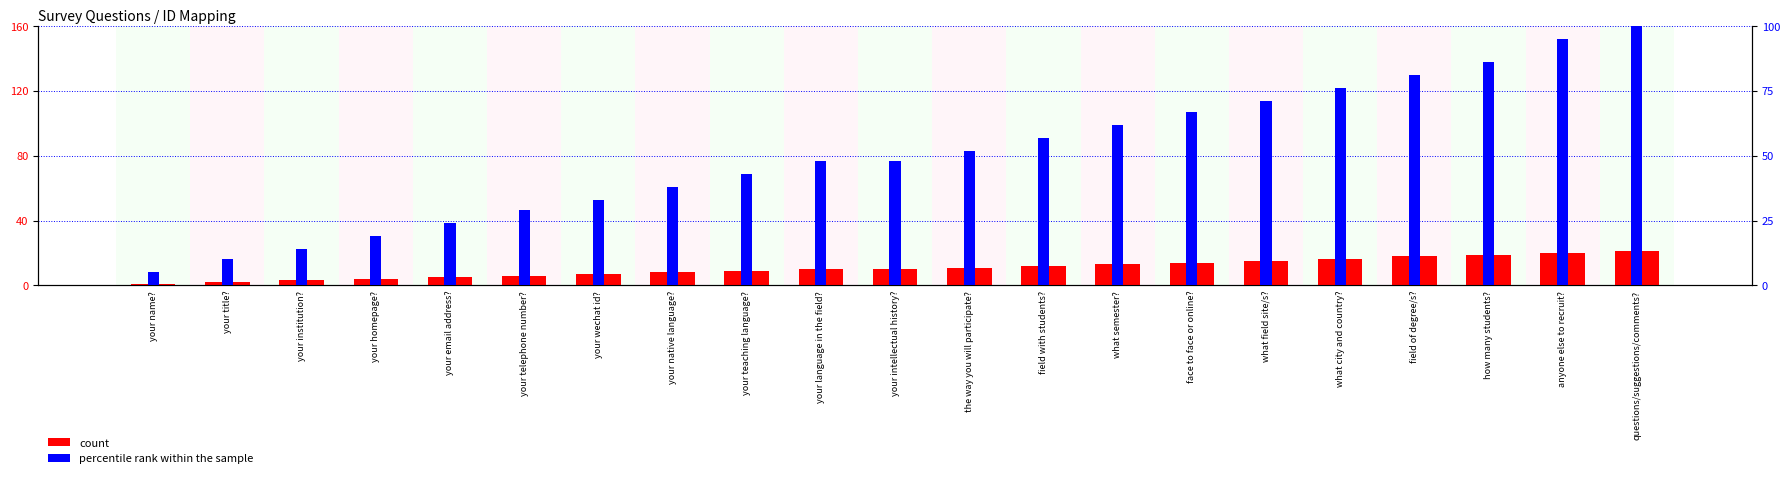

Where does the percentile rank within the sample series first go above 76?

your language in the field?